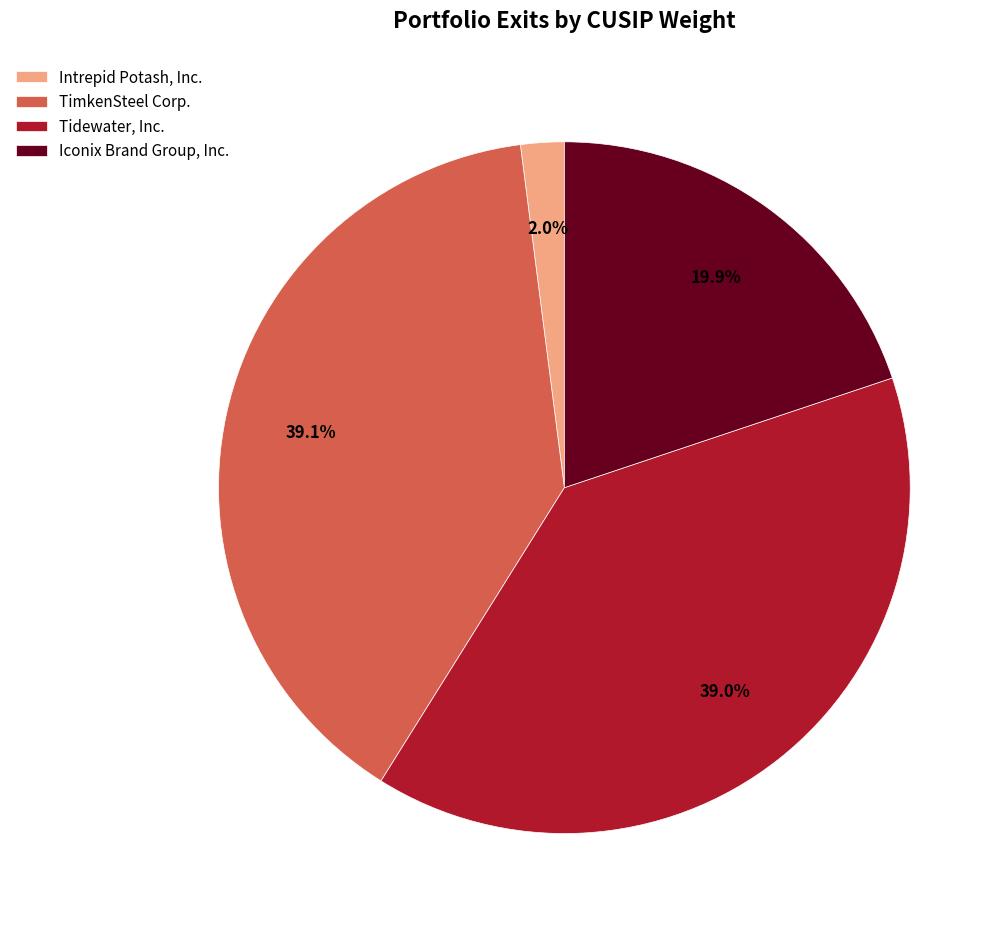

To the nearest percent, what is the difference between the Iconix Brand Group, Inc. and Intrepid Potash, Inc. slice percentages?

18%